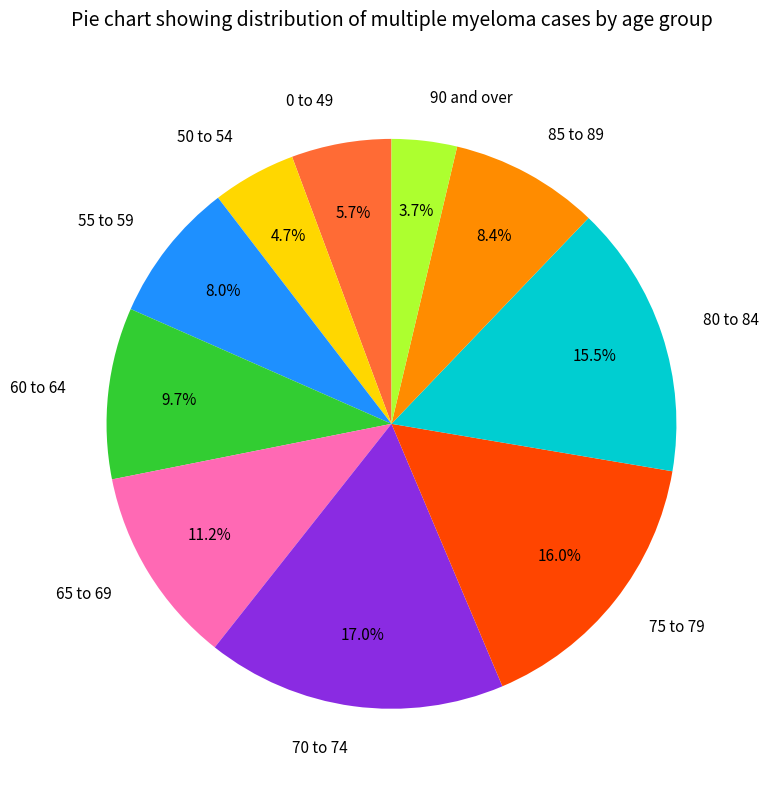

Do 80 to 84 and 85 to 89 together represent more than half of the pie?

No